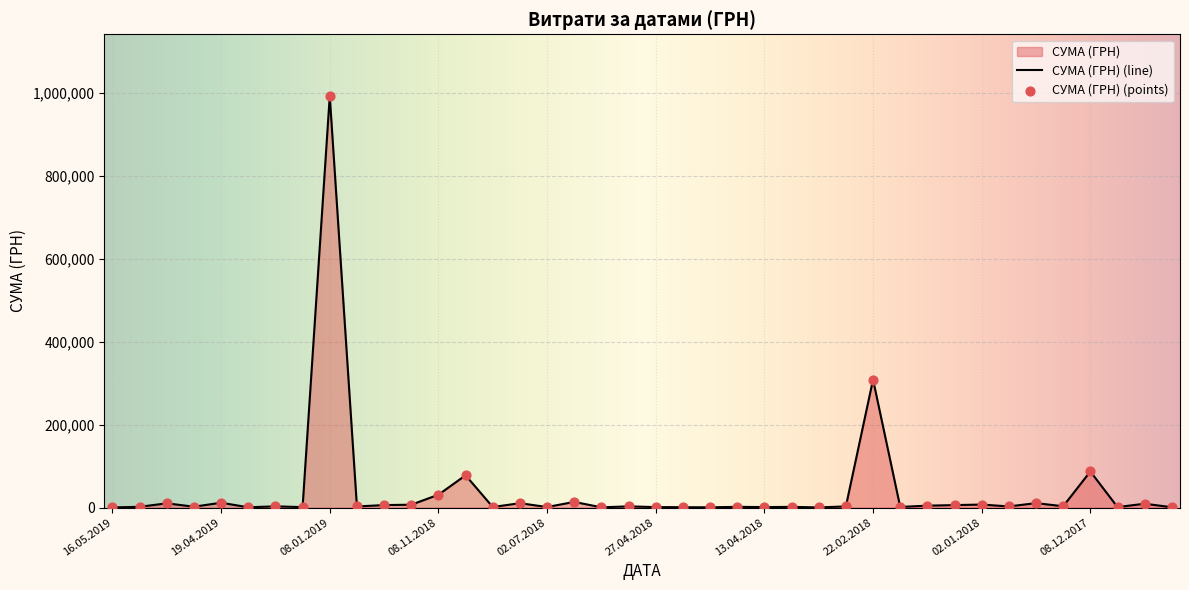

At which category does the chart reach its peak across all series?

08.01.2019